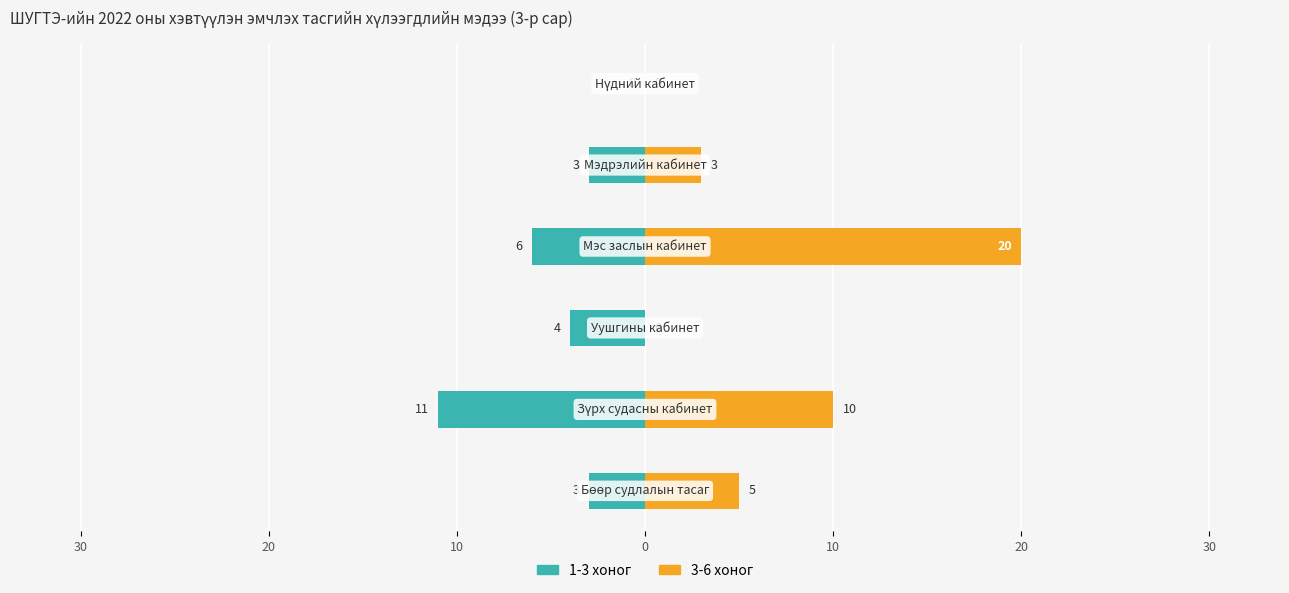

Count the number of data series in this chart.

2